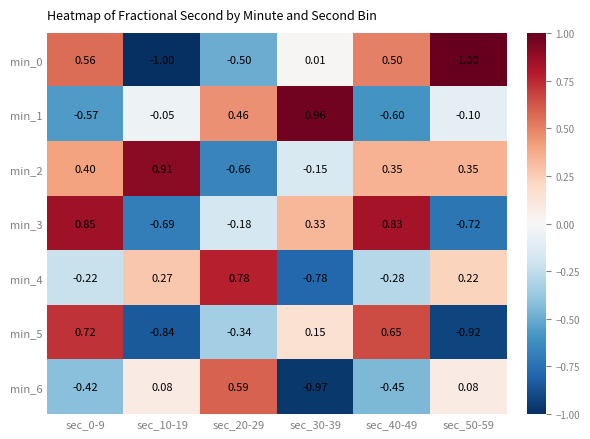

At how many categories does at least one series exceed 0?

6